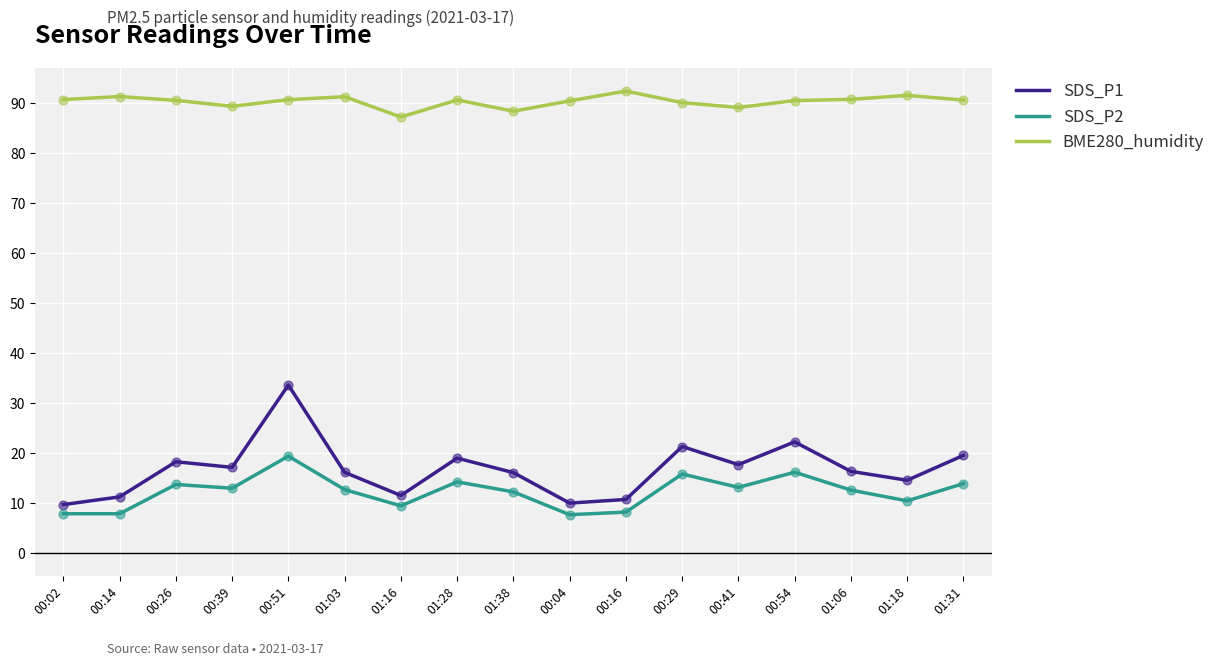

What is the spread (max minus min) of values at 01:03?

78.6